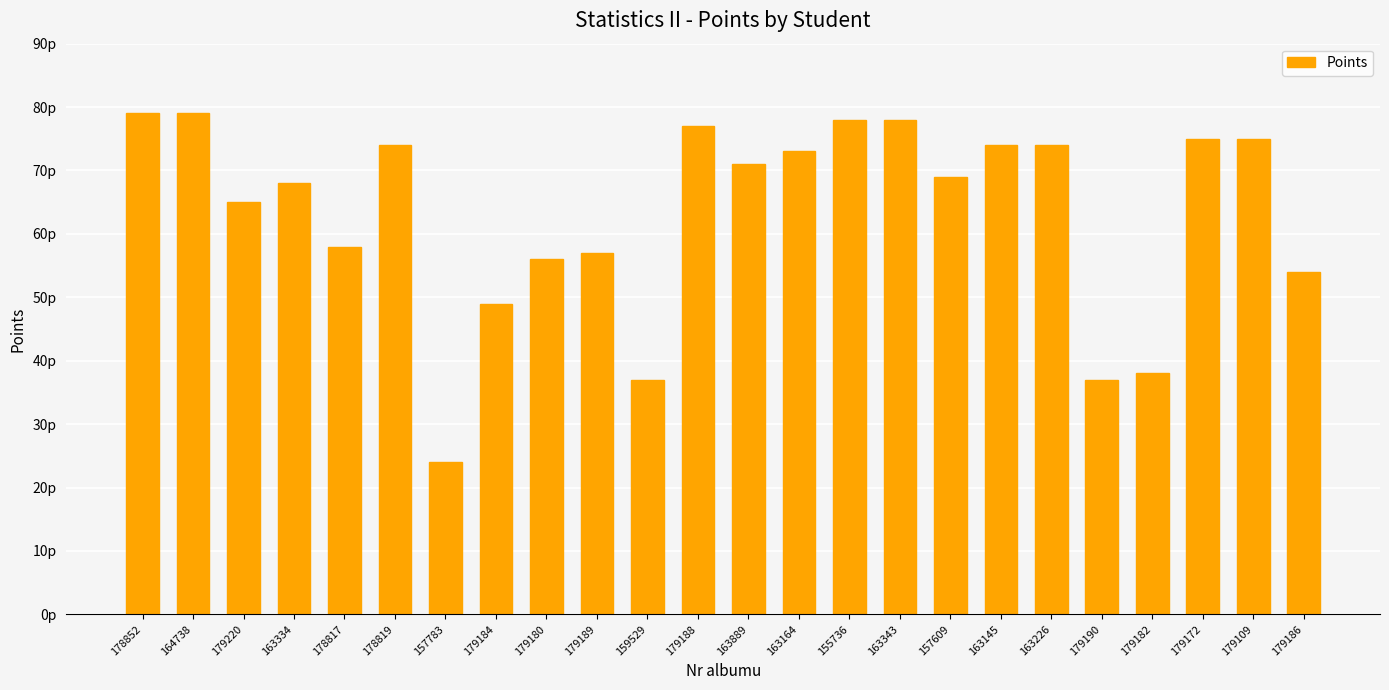

Are the bars horizontal?

No